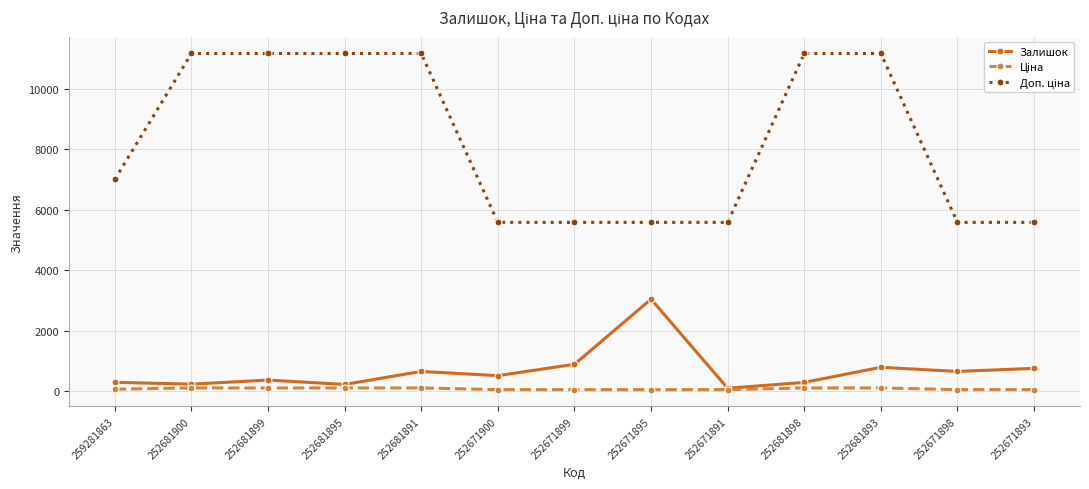

How many data points in Залишок are less than 518?

6